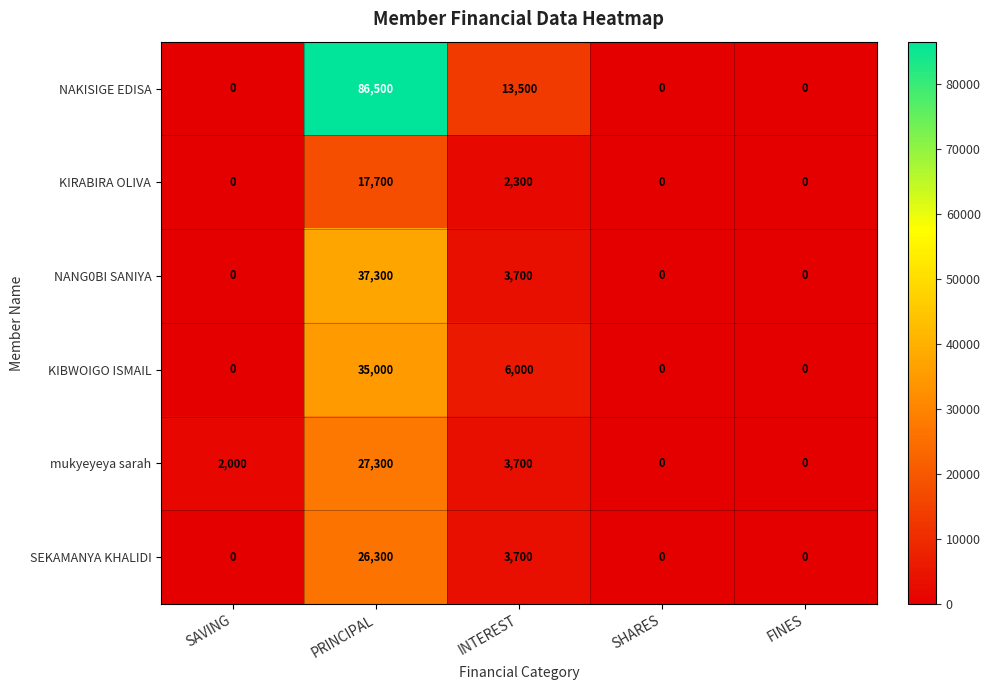

The value of KIBWOIGO ISMAIL at INTEREST is 6000. True or false?

True